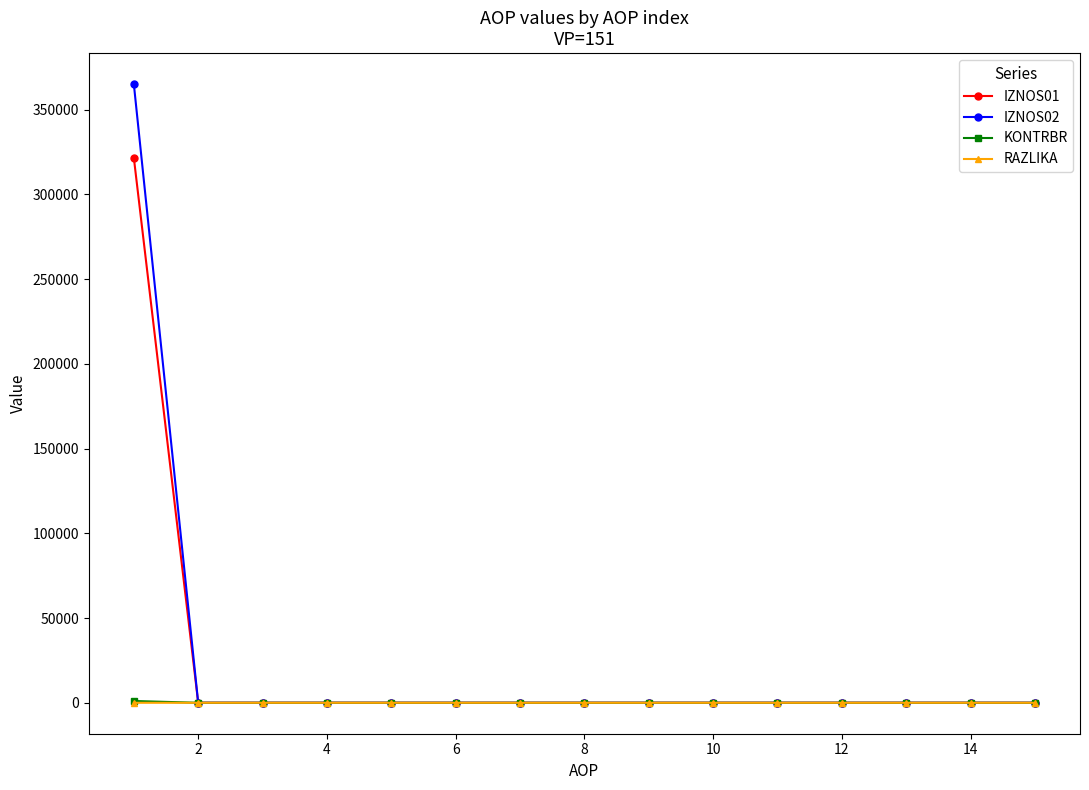

Which series has the widest spread of values?

IZNOS02